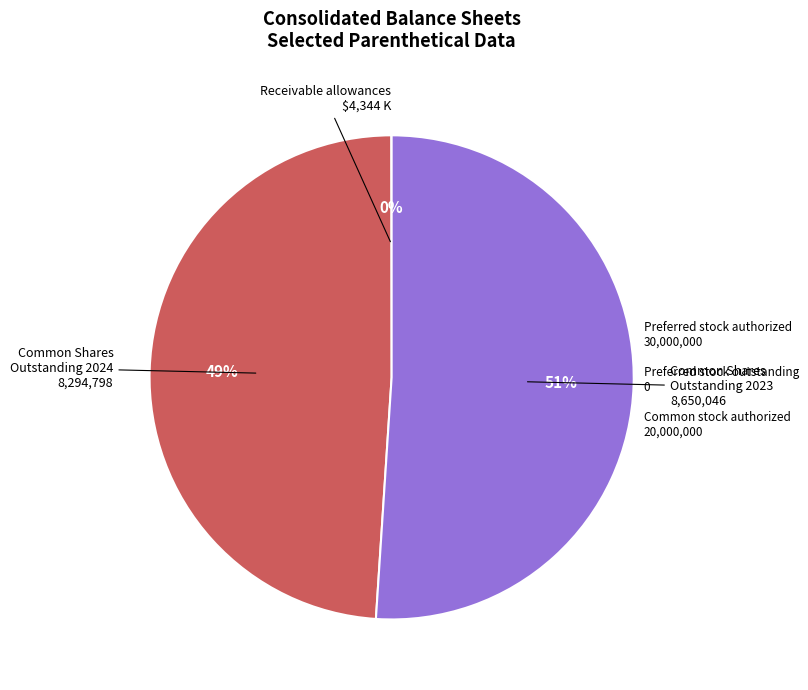

To the nearest percent, what is the average slice percentage?

33%